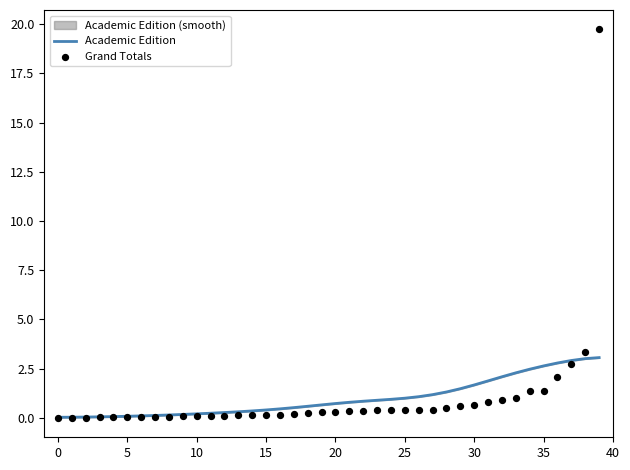

Which series contains the lowest Y value?

Grand Totals